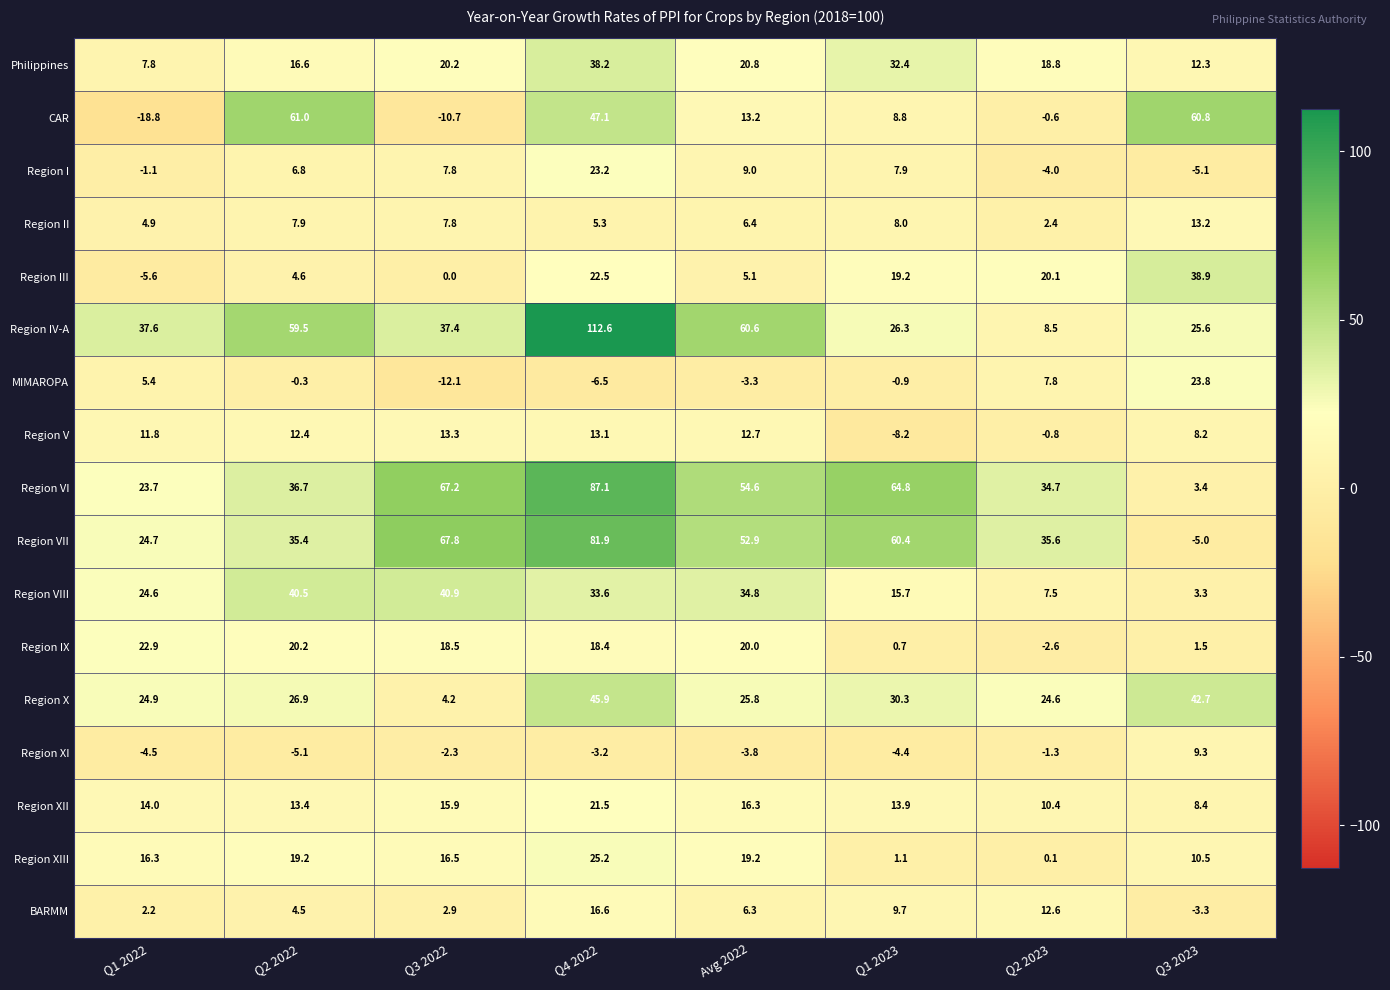

The Region VIII series shows 48.3 at Avg 2022. True or false?

False